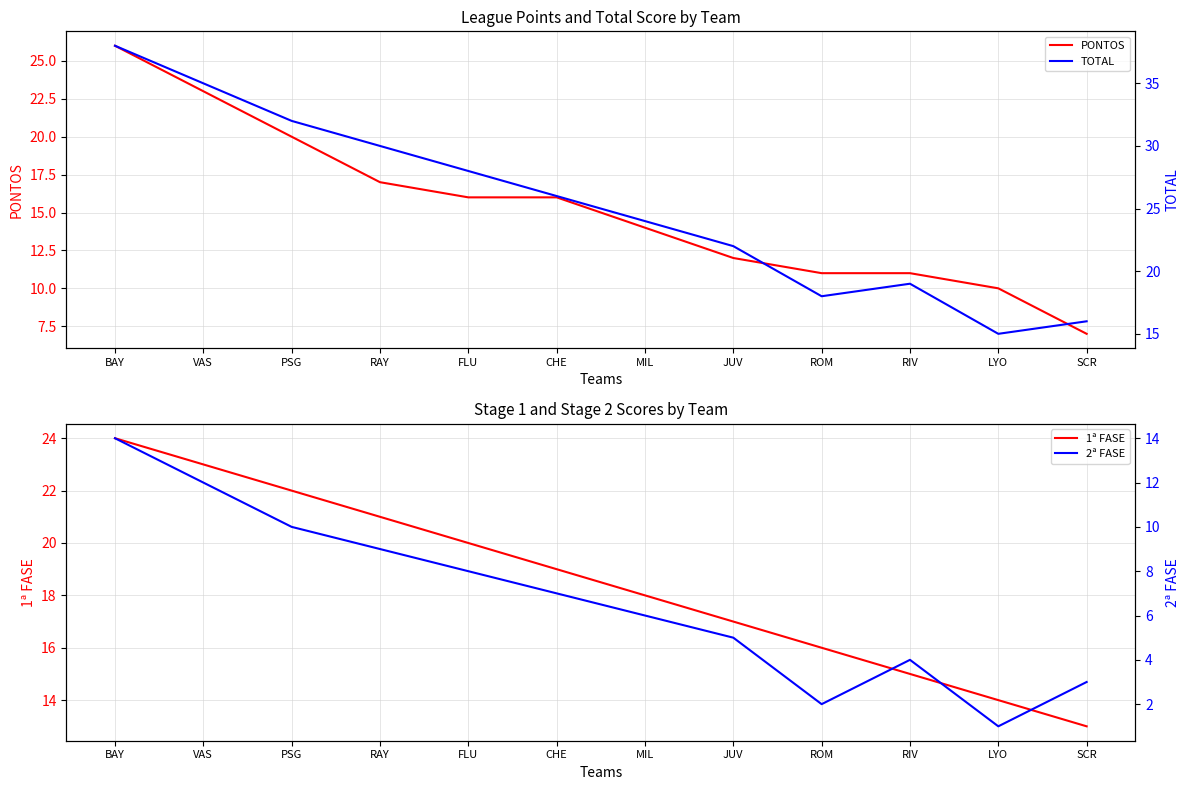

What is the difference between the maximum and second lowest values in the PONTOS series?

16